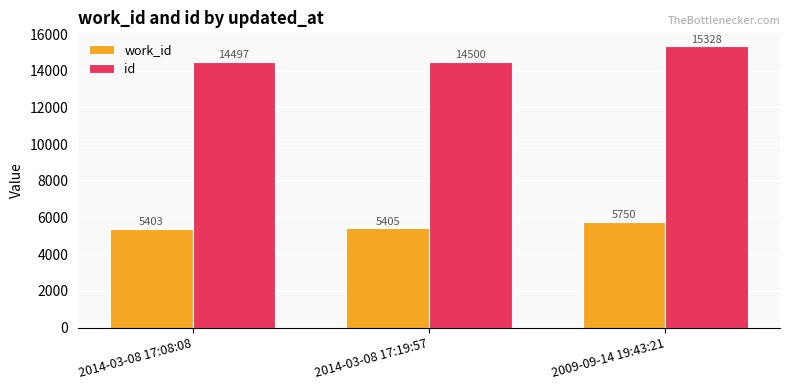

List the series in order of their peak value, lowest first.

work_id, id